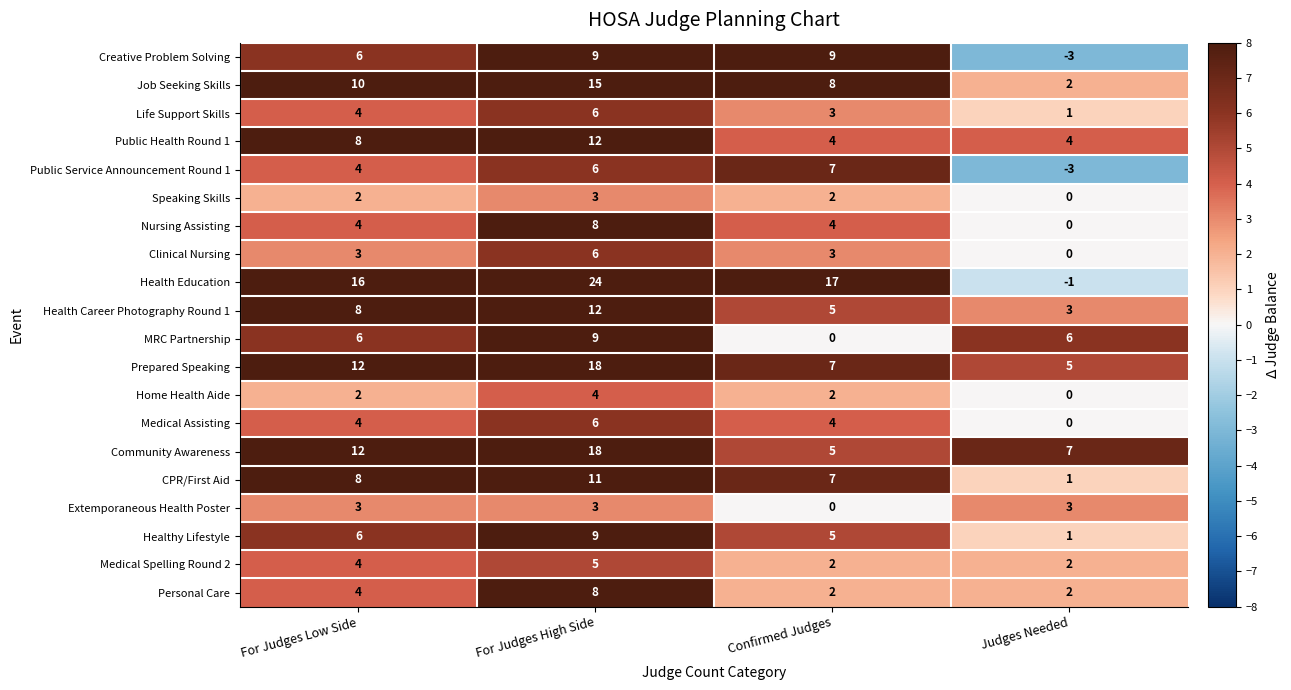

What is the difference between the maximum and minimum values in the CPR/First Aid series?

10